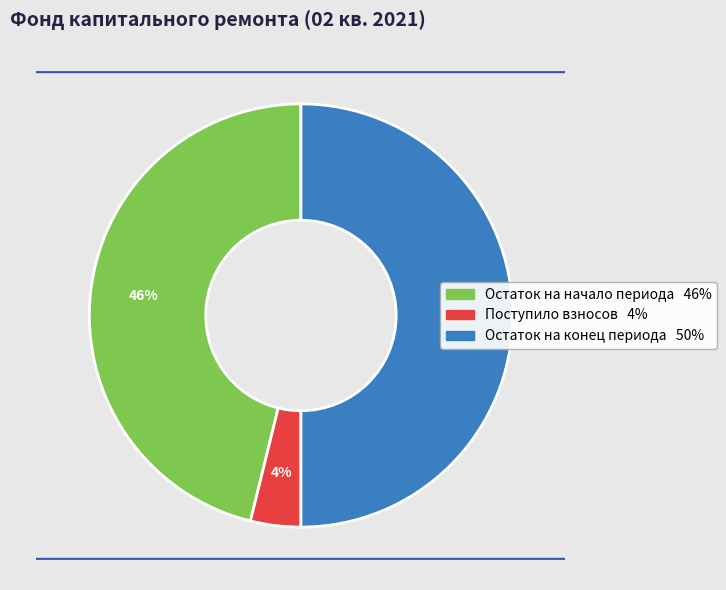

To the nearest percent, what is the average slice percentage?

33%